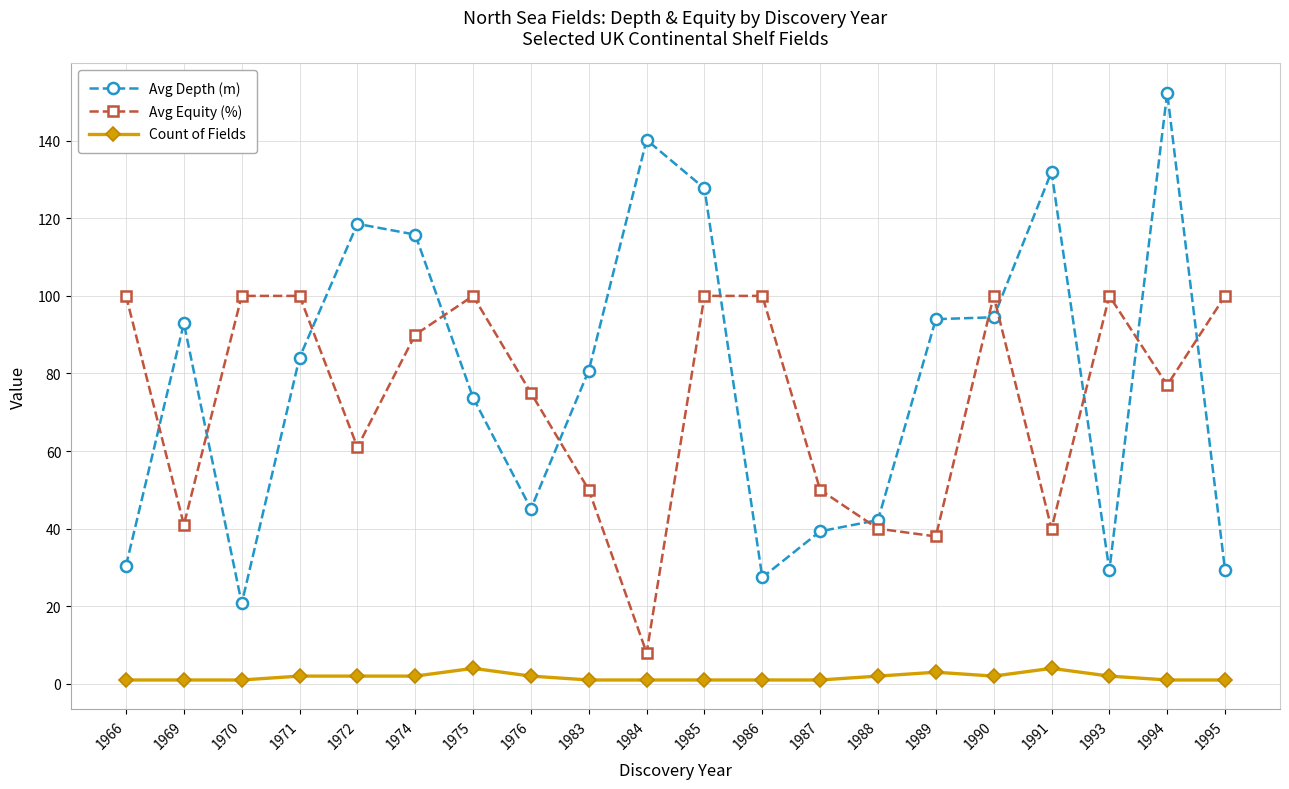

What is the maximum value for Avg Depth (m)?

152.4